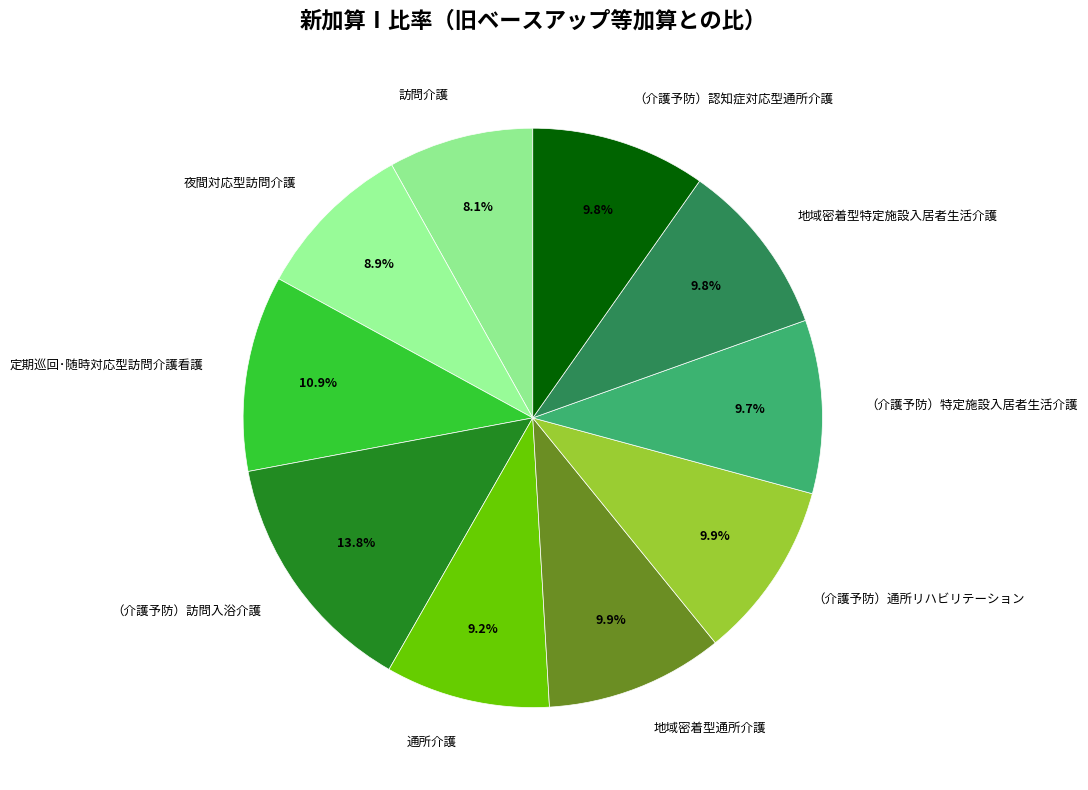

How many segments does this pie chart have?

10